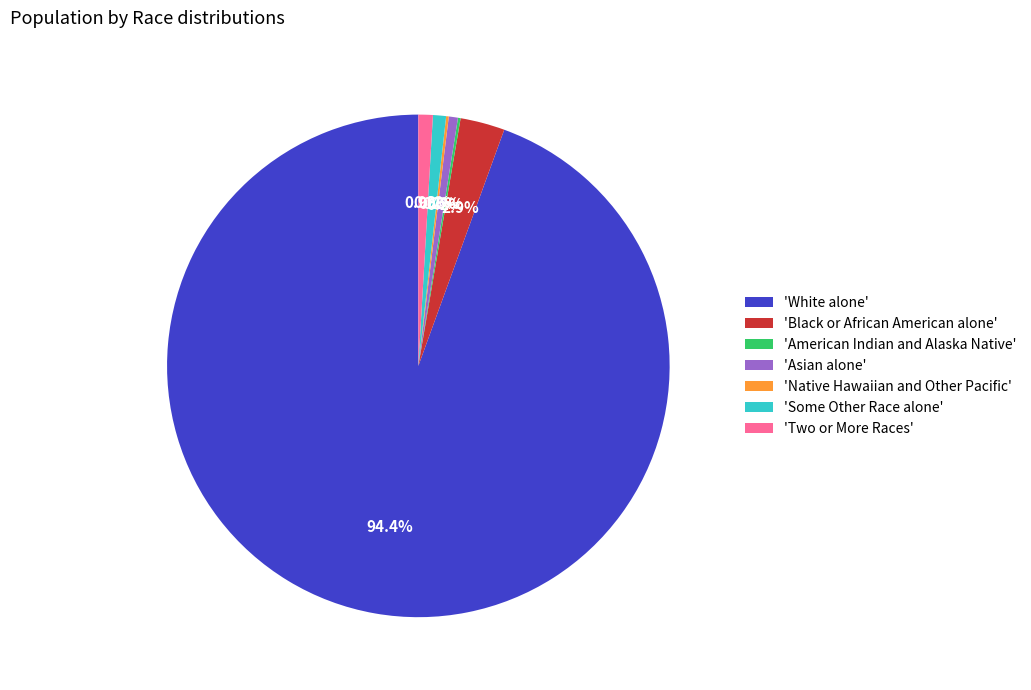

Combined, what portion of the pie is 'Asian alone' and 'White alone'?

95.0%